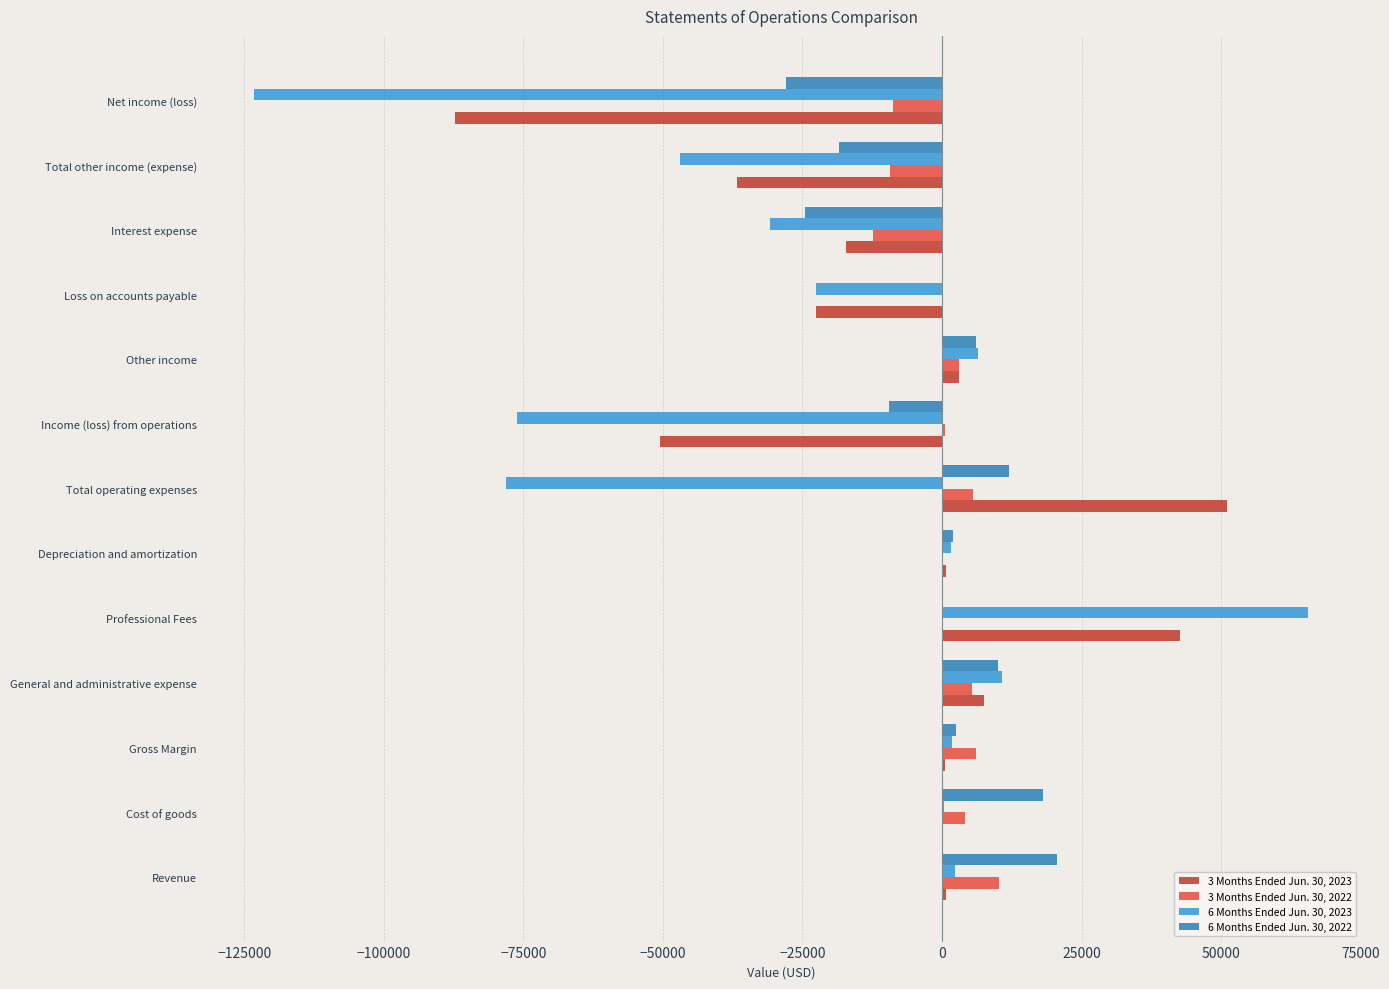

At which label does 6 Months Ended Jun. 30, 2023 reach its peak?

Professional Fees